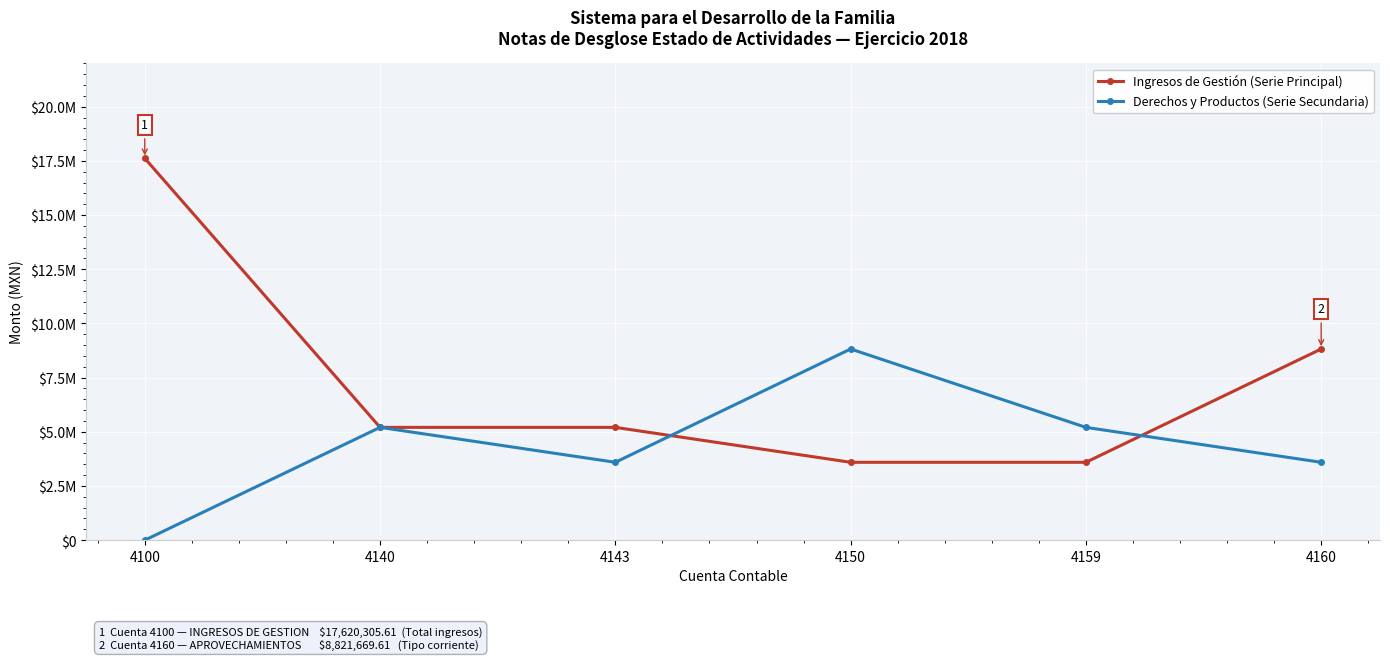

What is the value of the Ingresos de Gestión (Serie Principal) point at the 2nd from the left?

5204987.5